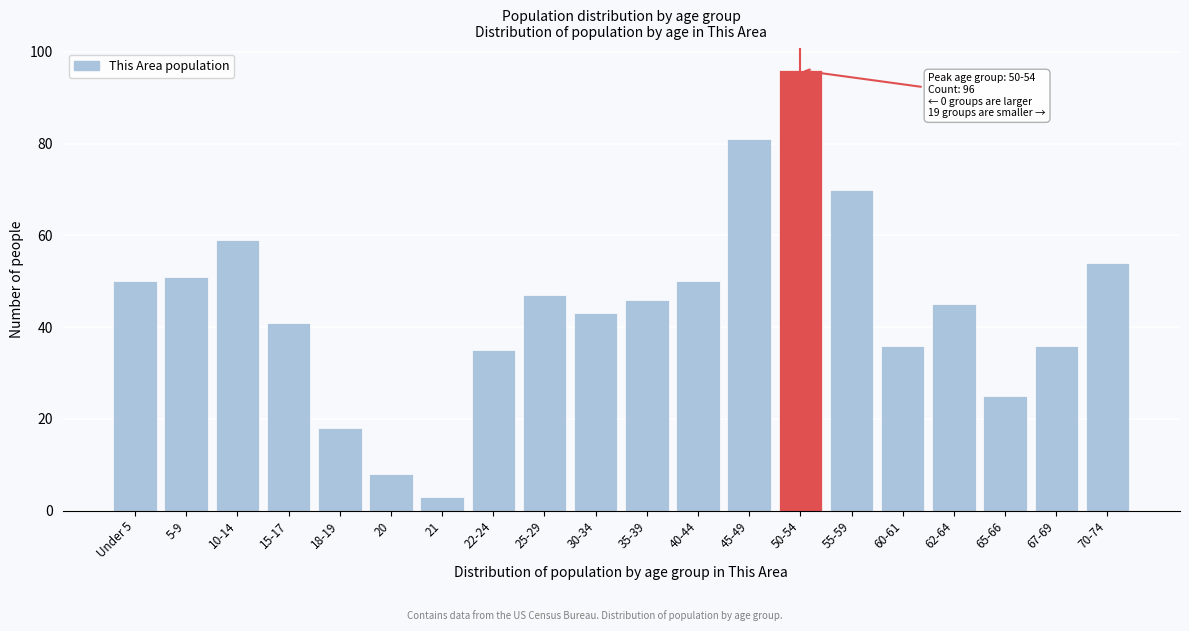

Reading left to right, extract all data points from this chart.

50	51	59	41	18	8	3	35	47	43	46	50	81	96	70	36	45	25	36	54